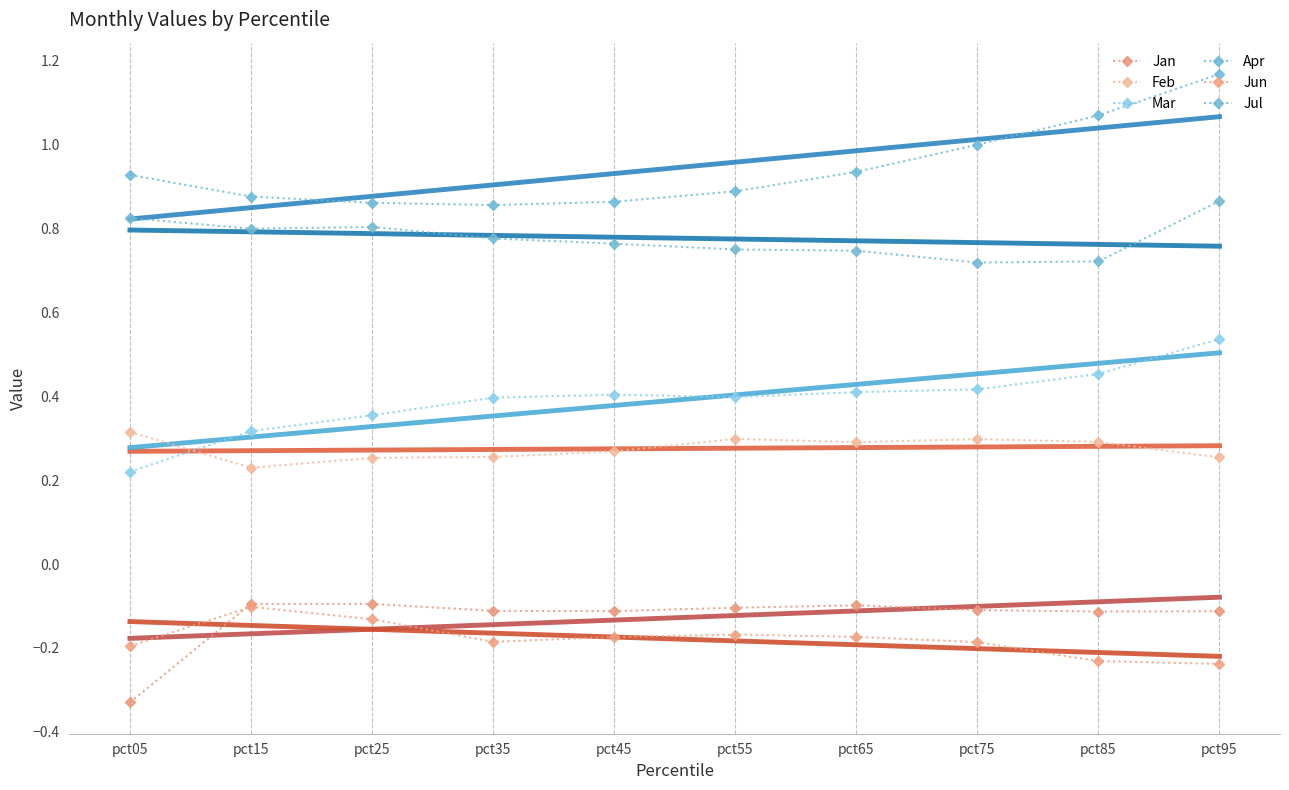

How many series are shown in this chart?

12